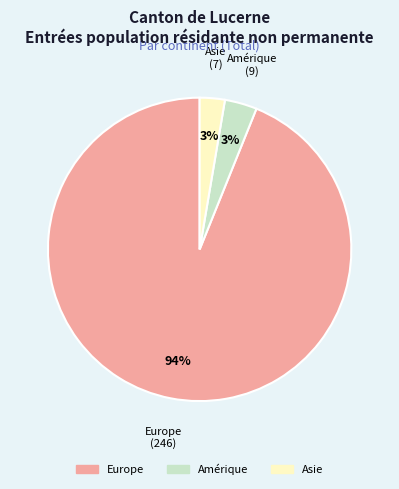

Is there any slice that represents more than half of the pie?

Yes